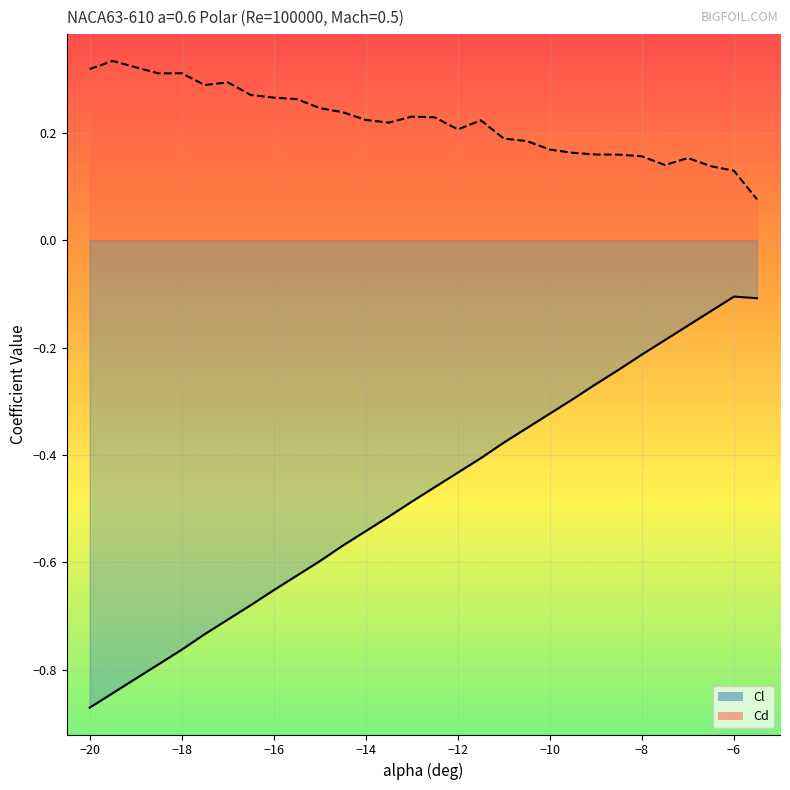

At which category is the sum across all series the highest?

−6